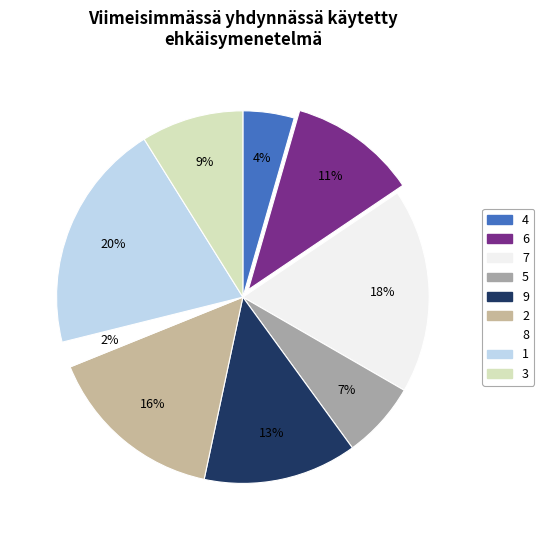

Count the number of slices in the pie.

9